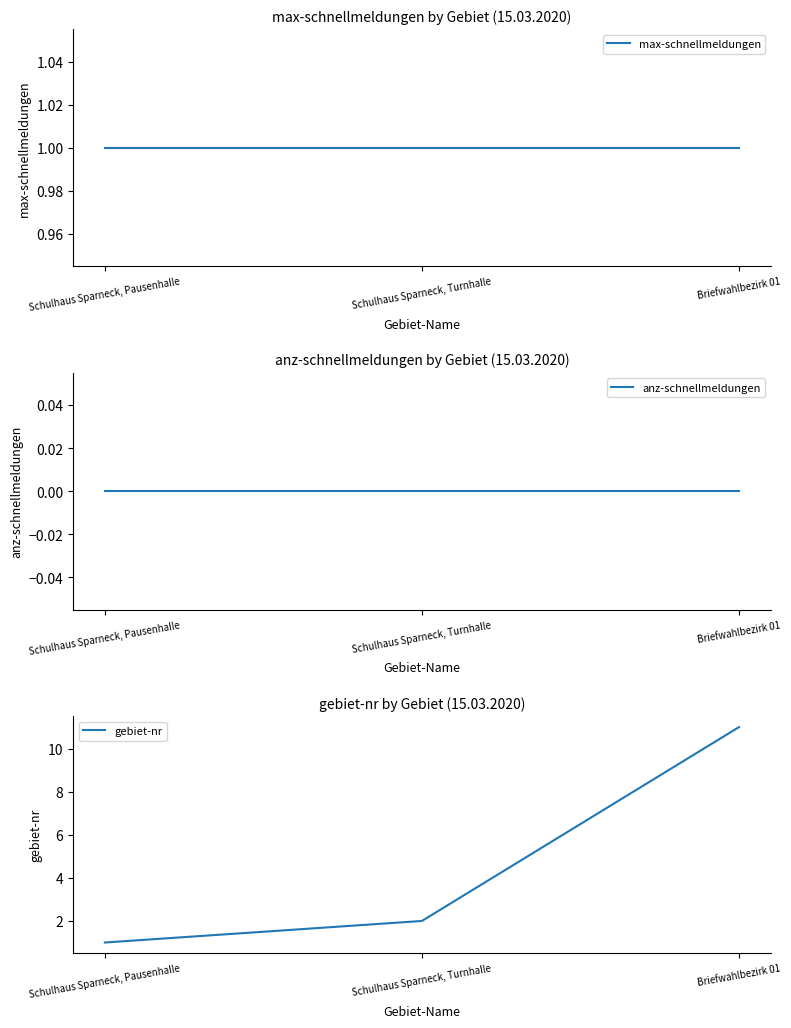

Which series has the widest spread of values?

gebiet-nr